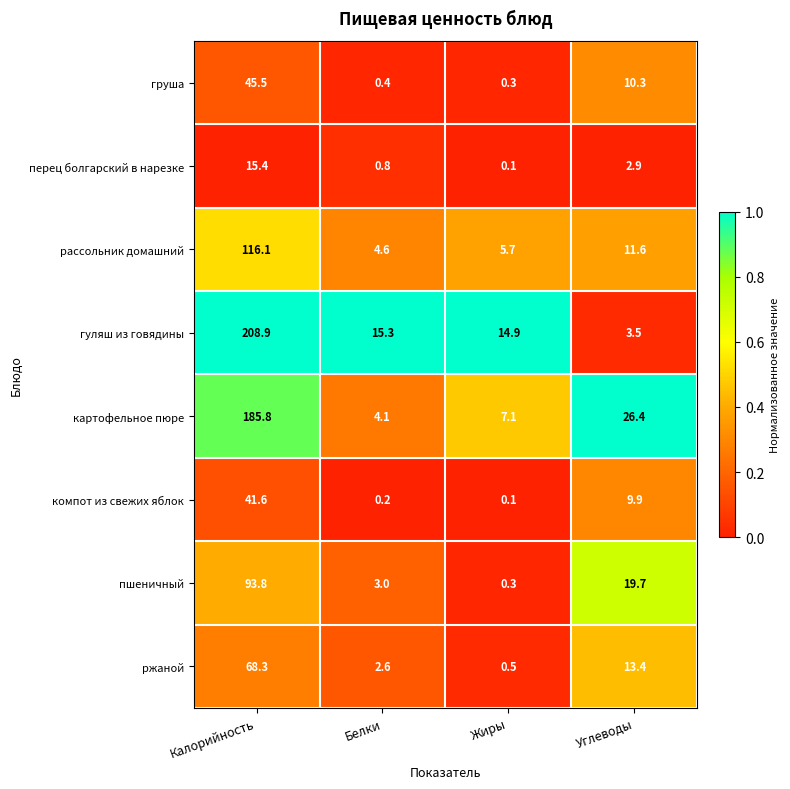

What is the average value of the груша series?

14.1